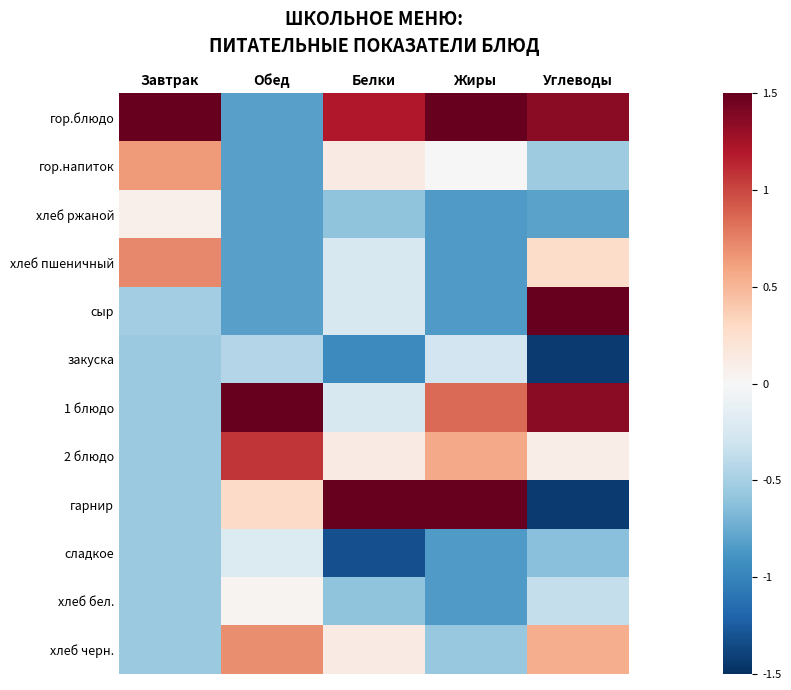

At which category does the chart reach its peak across all series?

Завтрак